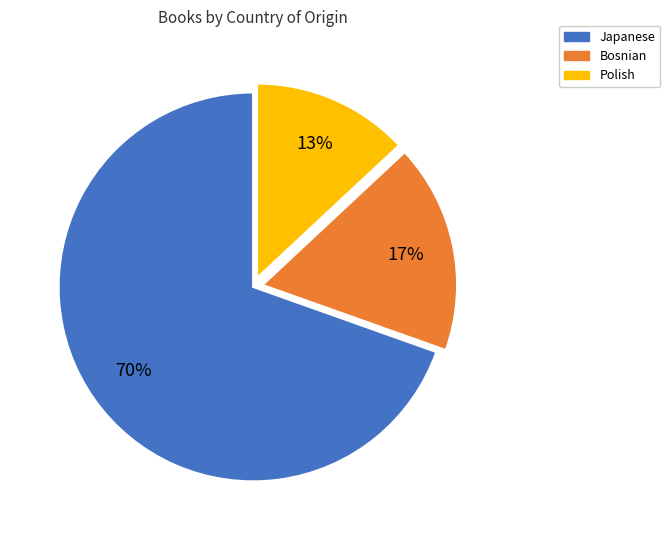

Does Bosnian account for over 50% of the chart?

No